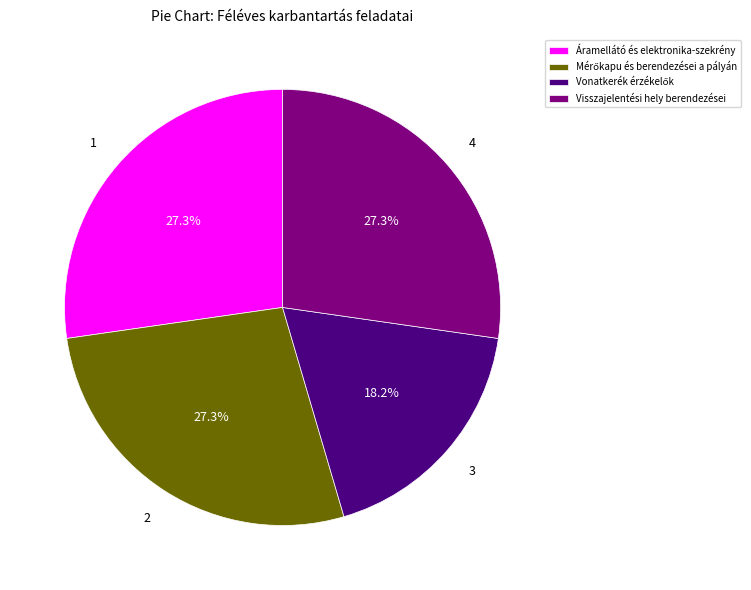

To the nearest percent, what is the difference between the largest and smallest slice percentages?

9%